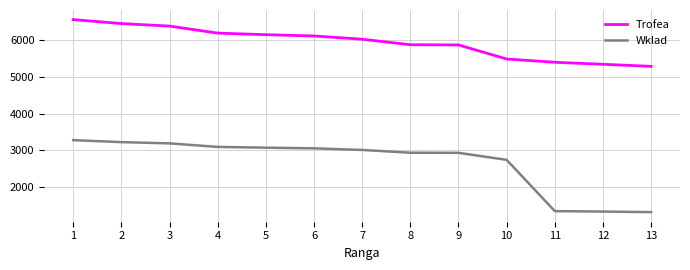

What is the difference between the maximum and minimum values in the Wklad series?

1958